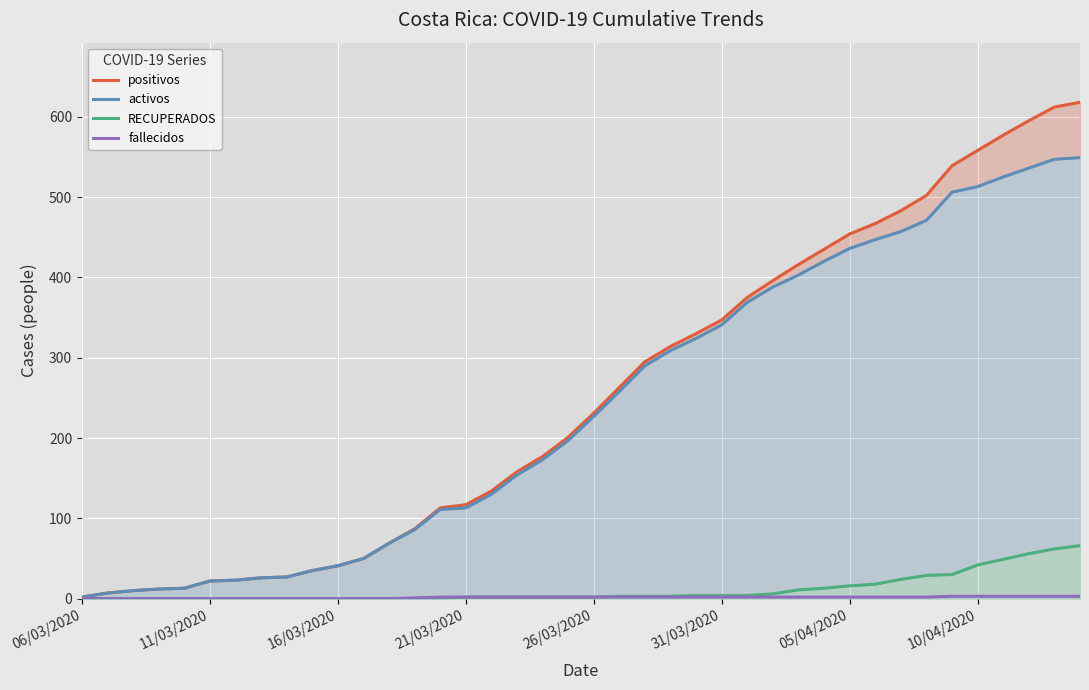

What is the difference between the second highest and second lowest values in the fallecidos series?

3